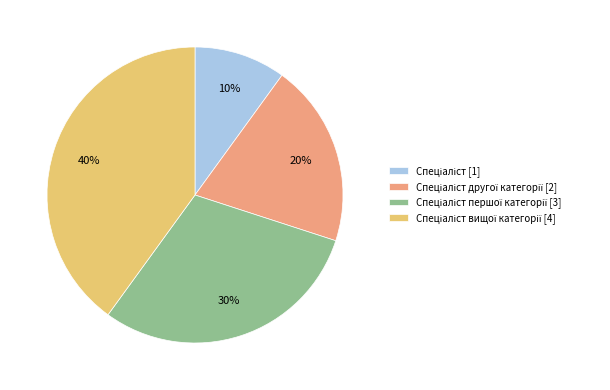

How many slices are in this pie chart?

4